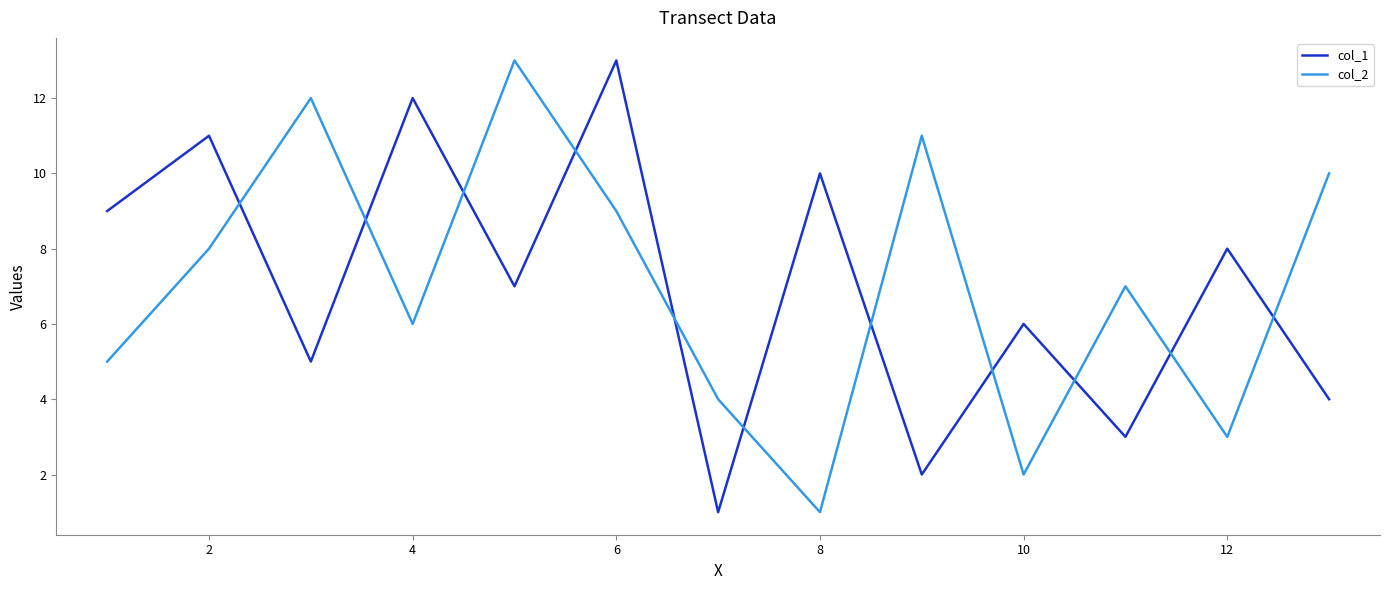

Which series ends up on top after the final intersection of col_1 and col_2?

col_2